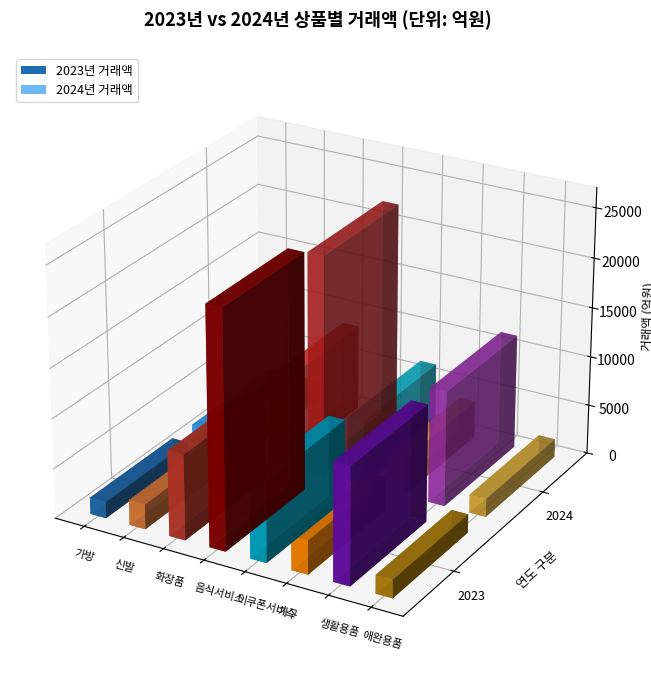

Reading left to right, what are all the values shown in this chart?

2023년 거래액: 1658	2520	8588	23812	8175	3436	11782	1856
2024년 거래액: 1608	1816	8638	22152	6594	3703	11558	1847